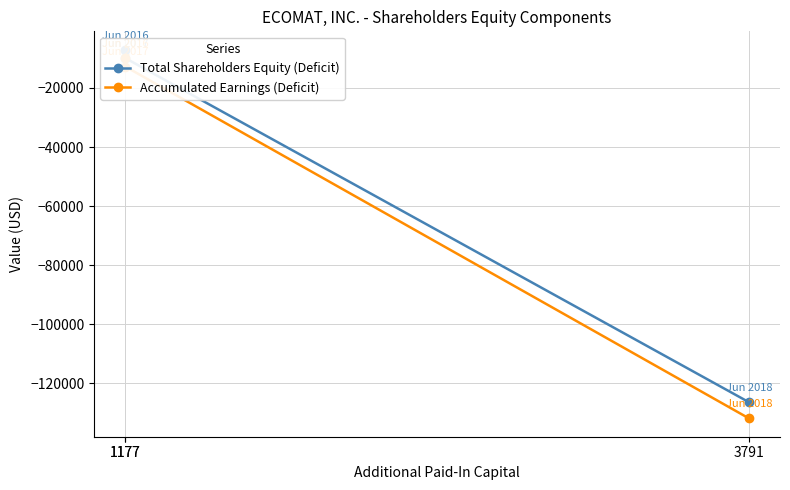

Rank the series at 1177 from lowest to highest value.

Accumulated Earnings (Deficit), Total Shareholders Equity (Deficit)